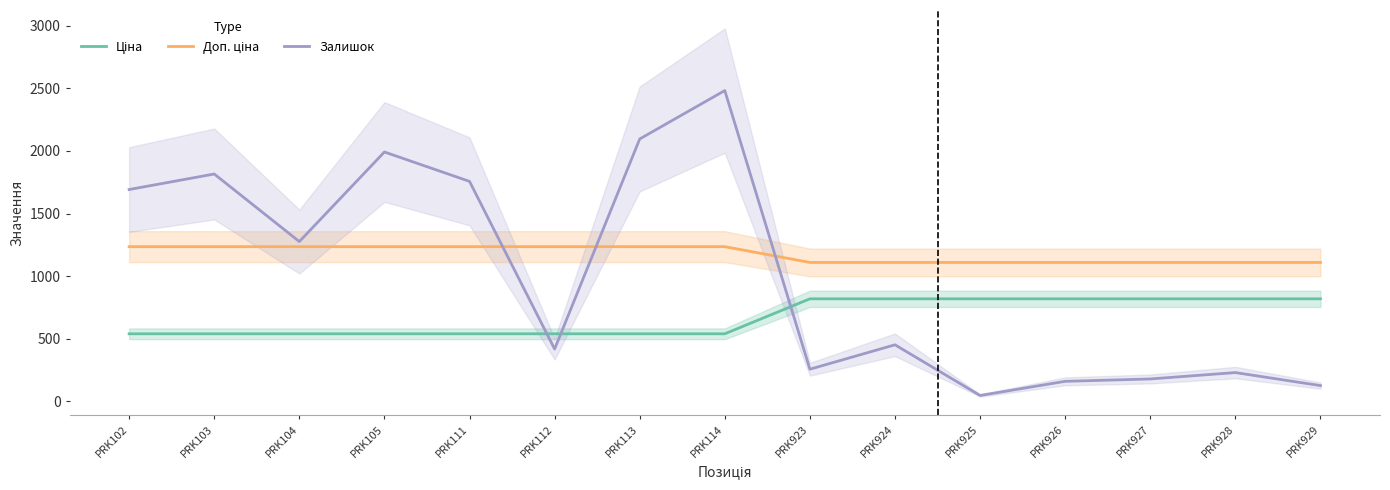

What are all the series names shown in the legend?

Ціна, Доп. ціна, Залишок